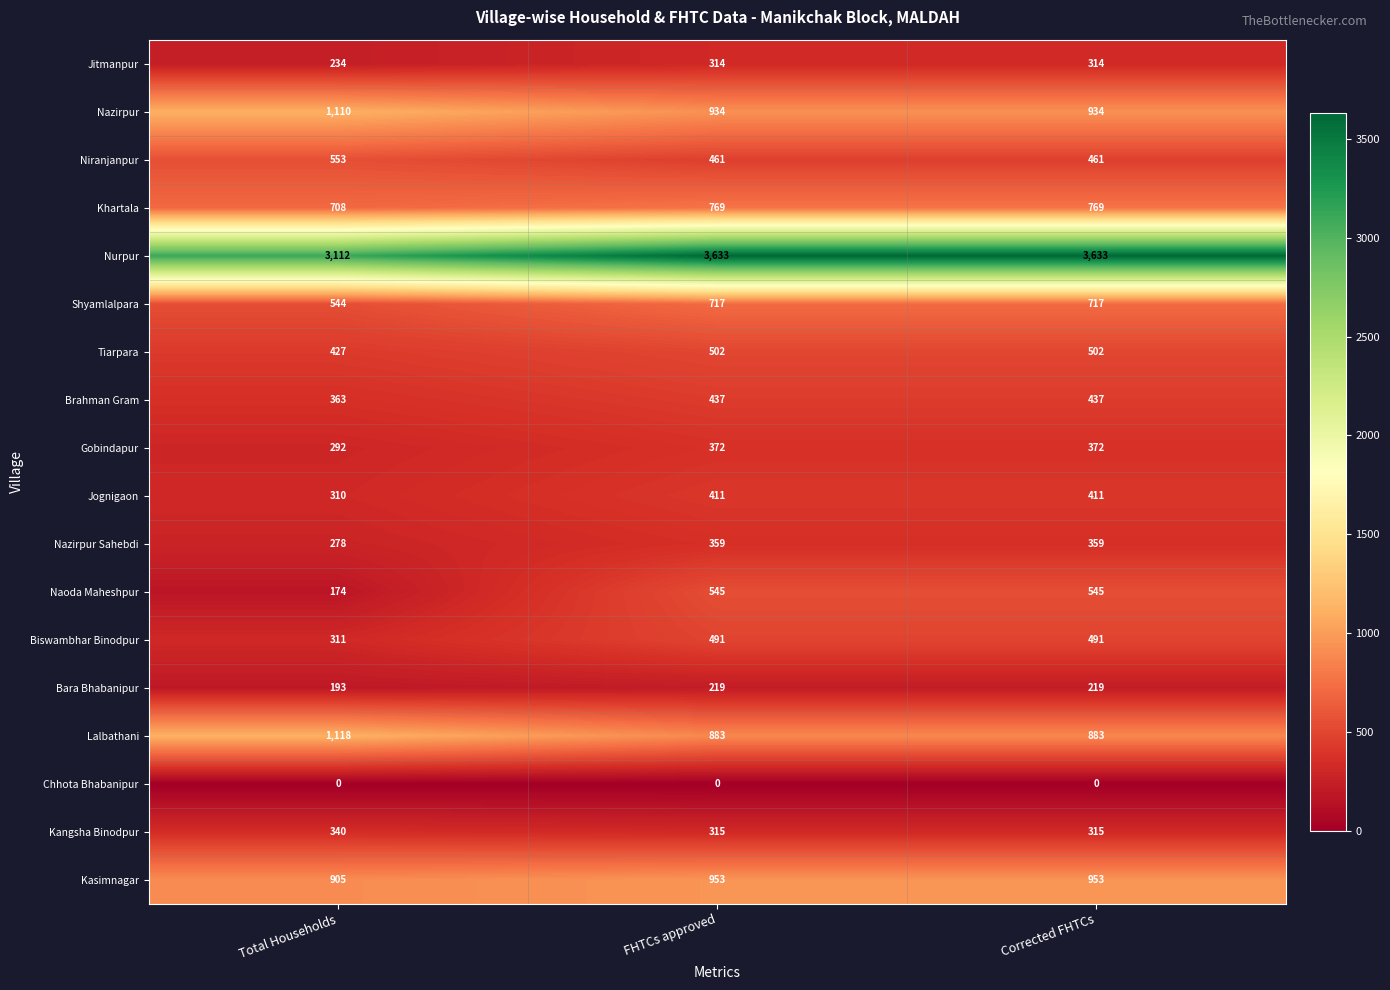

How many Brahman Gram values are between 363 and 437?

3